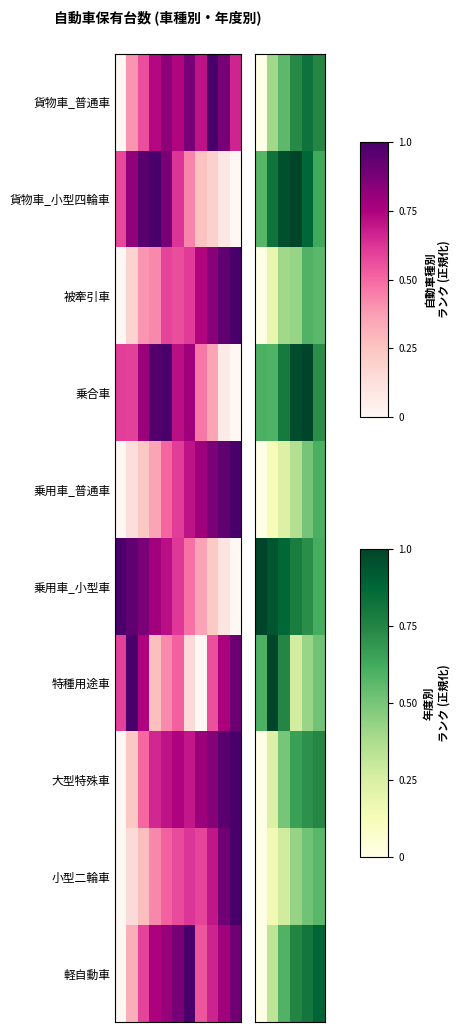

At which category is the sum across all series the highest?

4